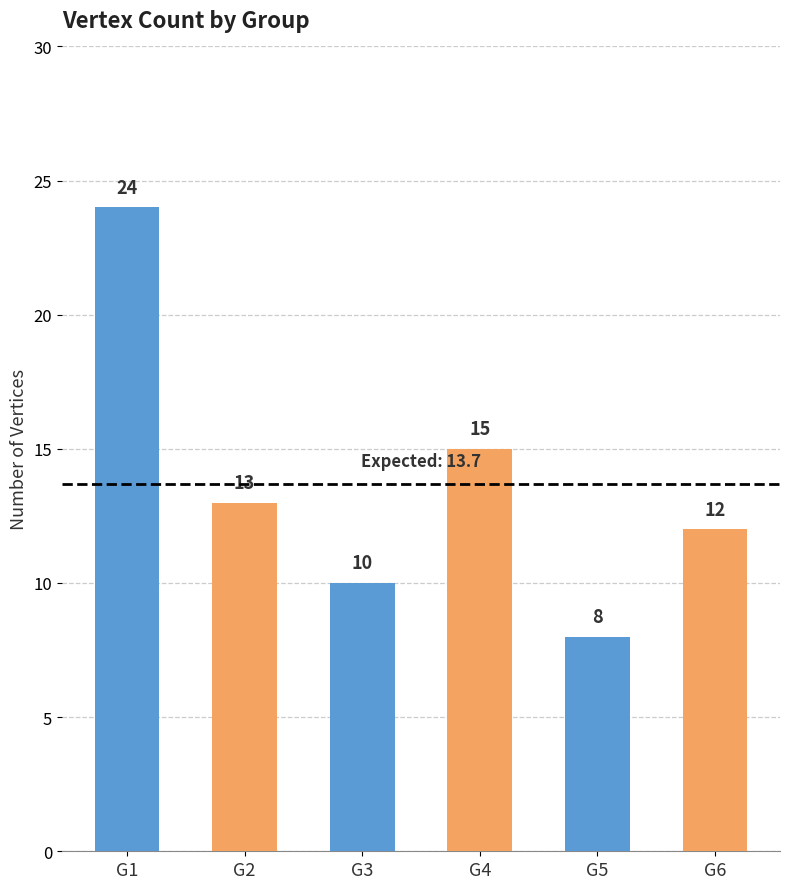

Between G2 and G4, which is larger?

G4